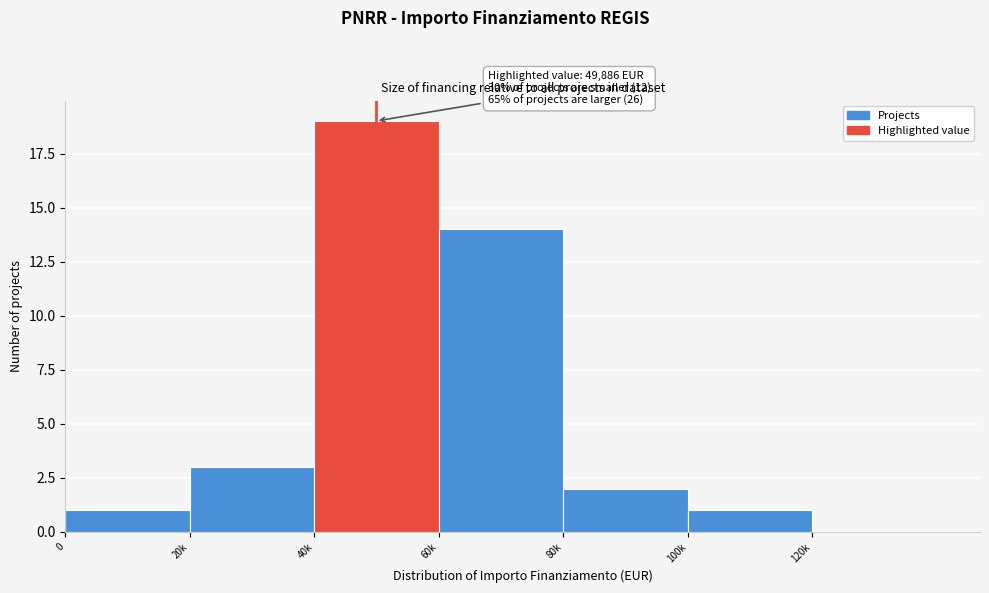

Reading left to right, what are all the values shown in this chart?

0=1	20k=3	40k=19	60k=14	80k=2	100k=1	120k=0